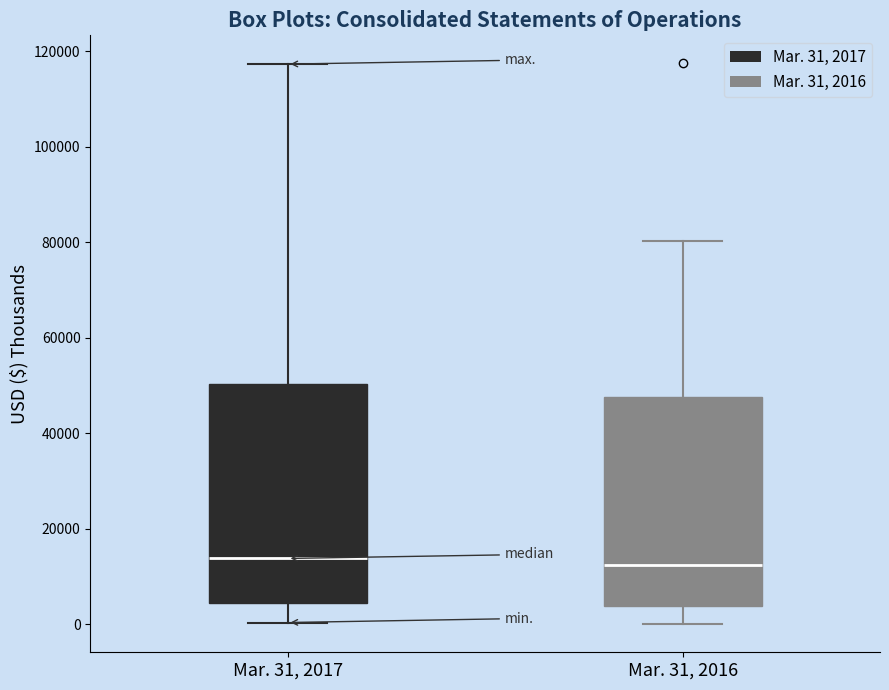

Reading left to right, read every box against the y-axis: the position of its median line, the range the box covers, and the ends of its whiskers. The values are not printed on the chart, so give them approximately, as read against the axis.

Mar. 31, 2017: median 14000, box 4000 to 50000, whiskers 0 to 118000
Mar. 31, 2016: median 12000, box 4000 to 48000, whiskers 0 to 80000